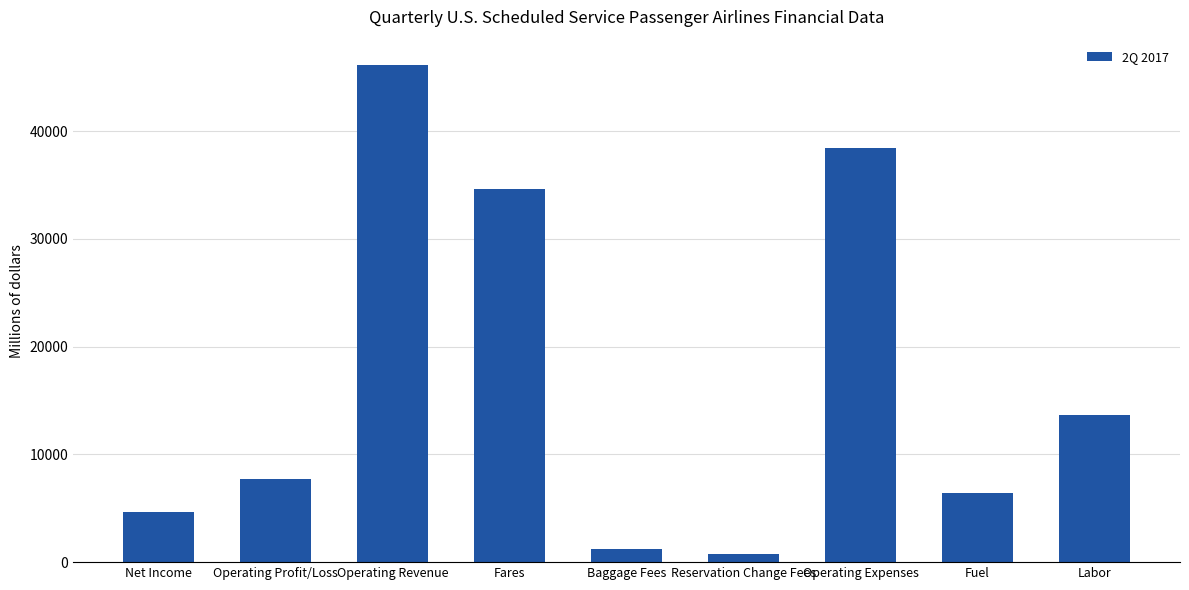

Rank the categories by value from lowest to highest.

Reservation Change Fees, Baggage Fees, Net Income, Fuel, Operating Profit/Loss, Labor, Fares, Operating Expenses, Operating Revenue